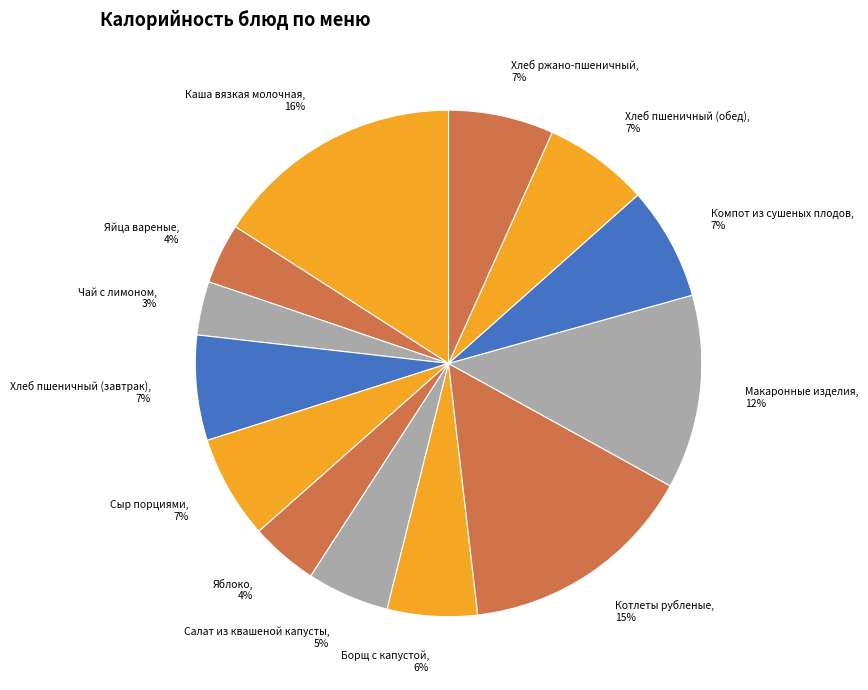

How many segments does this pie chart have?

13